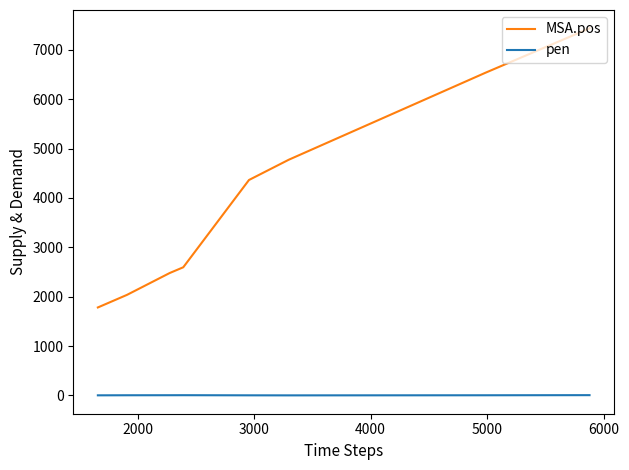

True or false: MSA.pos and pen intersect in this chart.

False